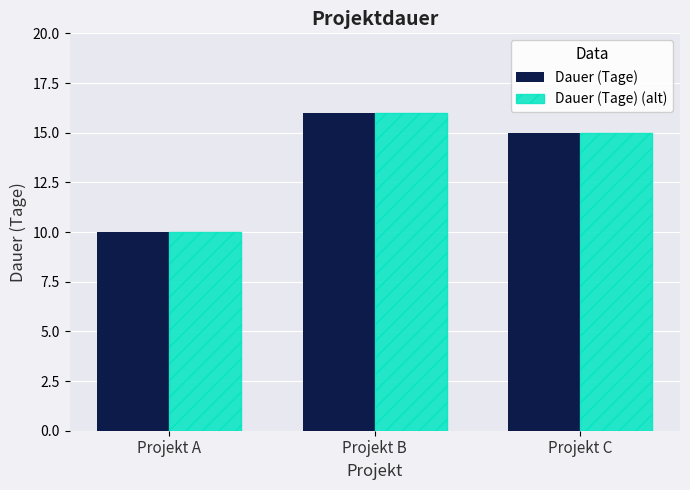

List the labels in order of Dauer (Tage) (alt) value, largest first.

Projekt B, Projekt C, Projekt A